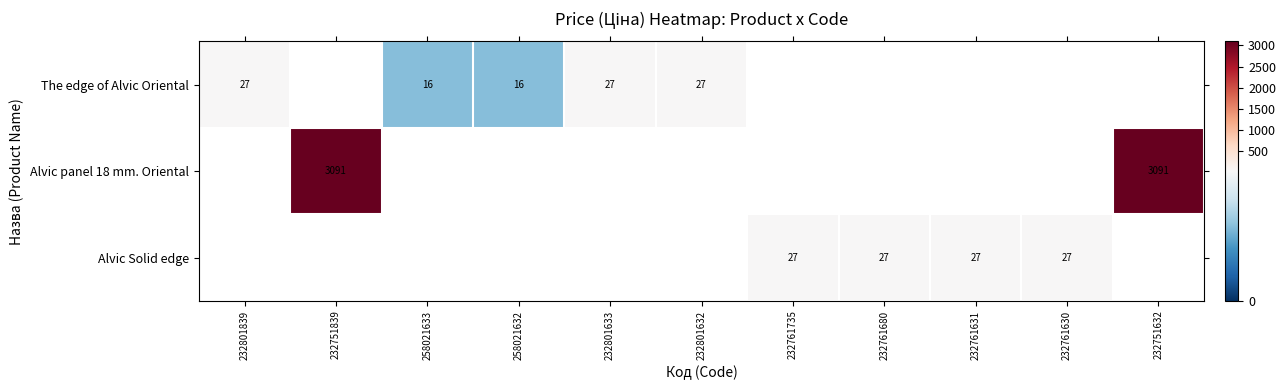

What is the maximum value shown in the chart?

3091.2